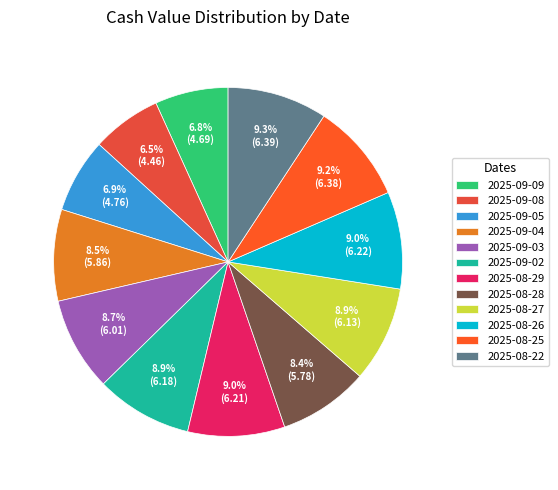

To the nearest percent, what is the average slice percentage?

8%